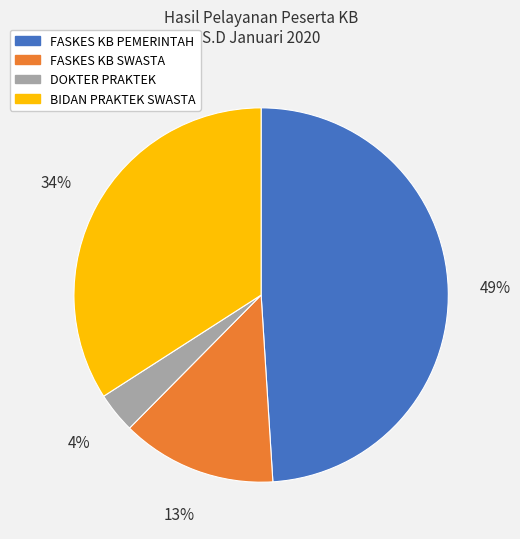

To the nearest percent, what is the difference between the largest and smallest slice percentages?

45%